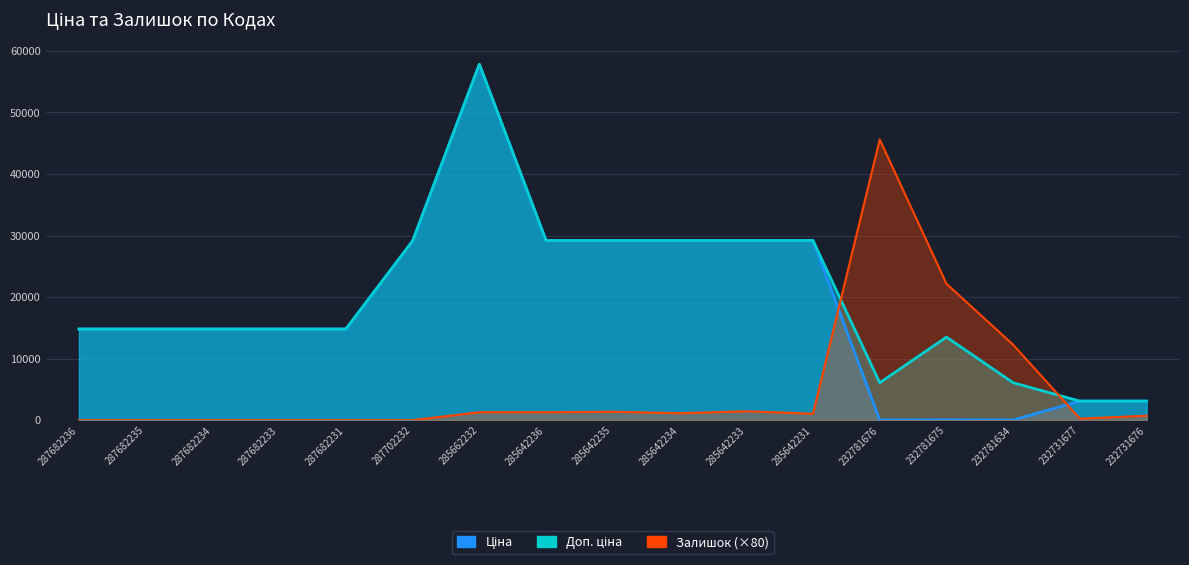

How many interior local peaks does the Ціна series have?

2